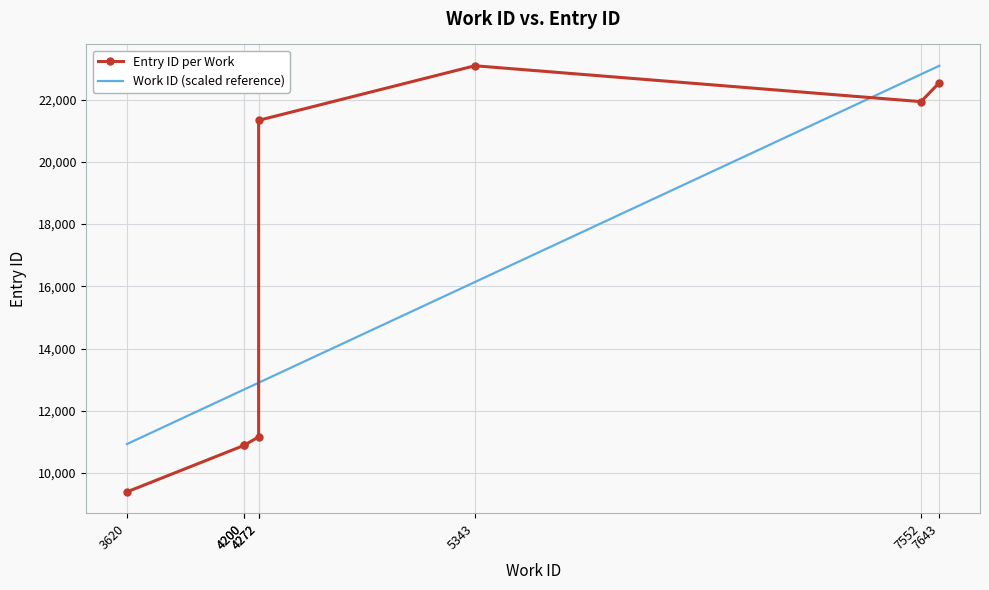

At which label does Work ID (scaled reference) reach its peak?

7643